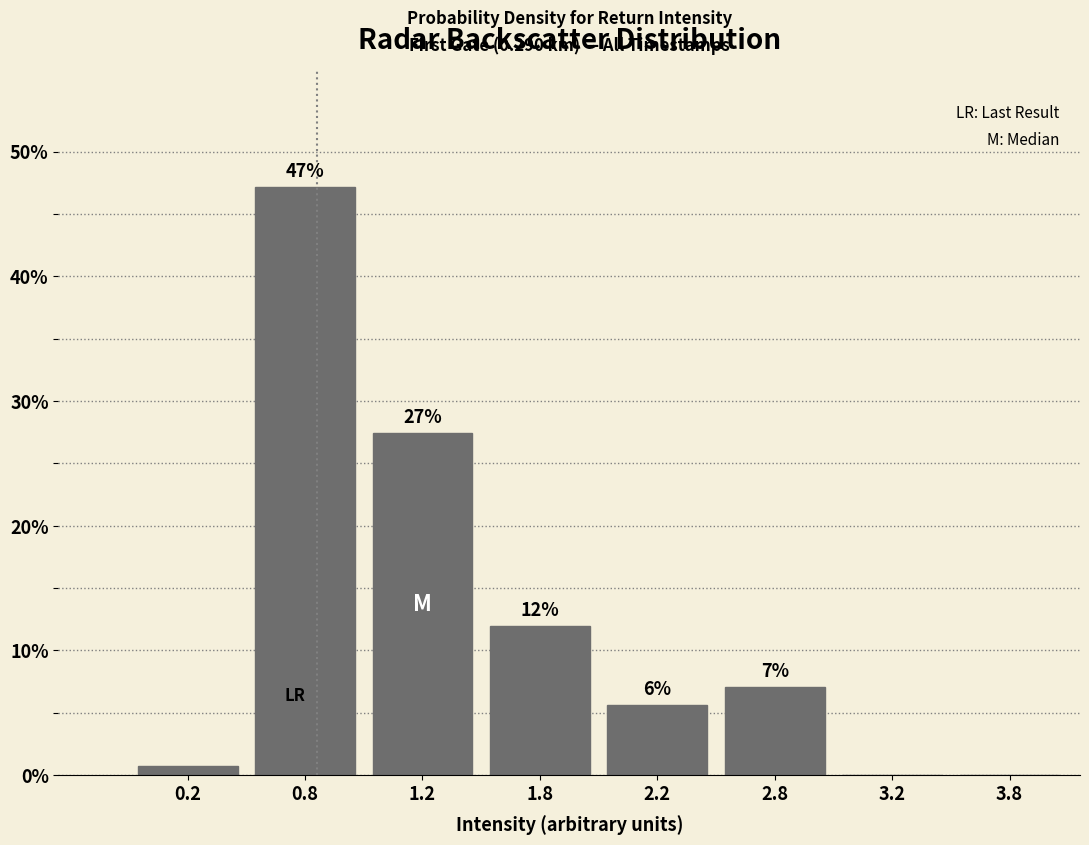

True or false: the data shows 11.1 at 2.8.

False